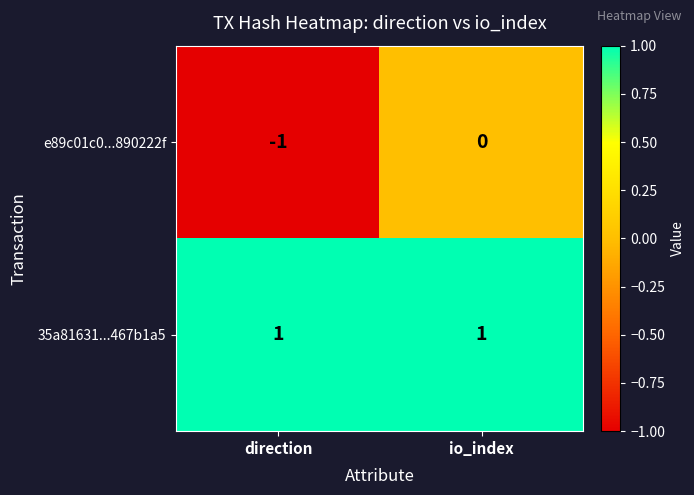

Is it true that 35a81631...467b1a5 equals 2 at direction?

False